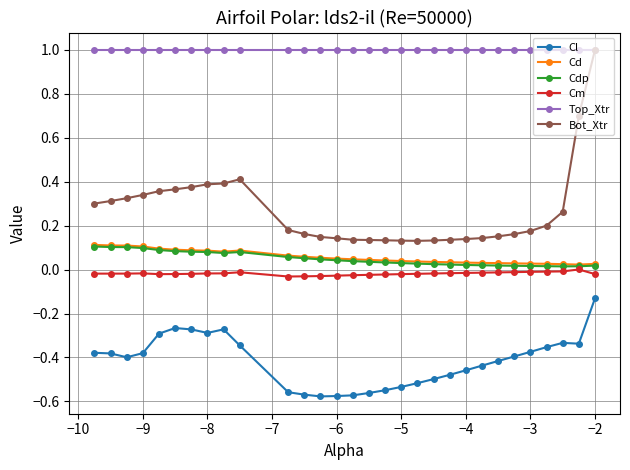

How many lines are shown in the chart?

6